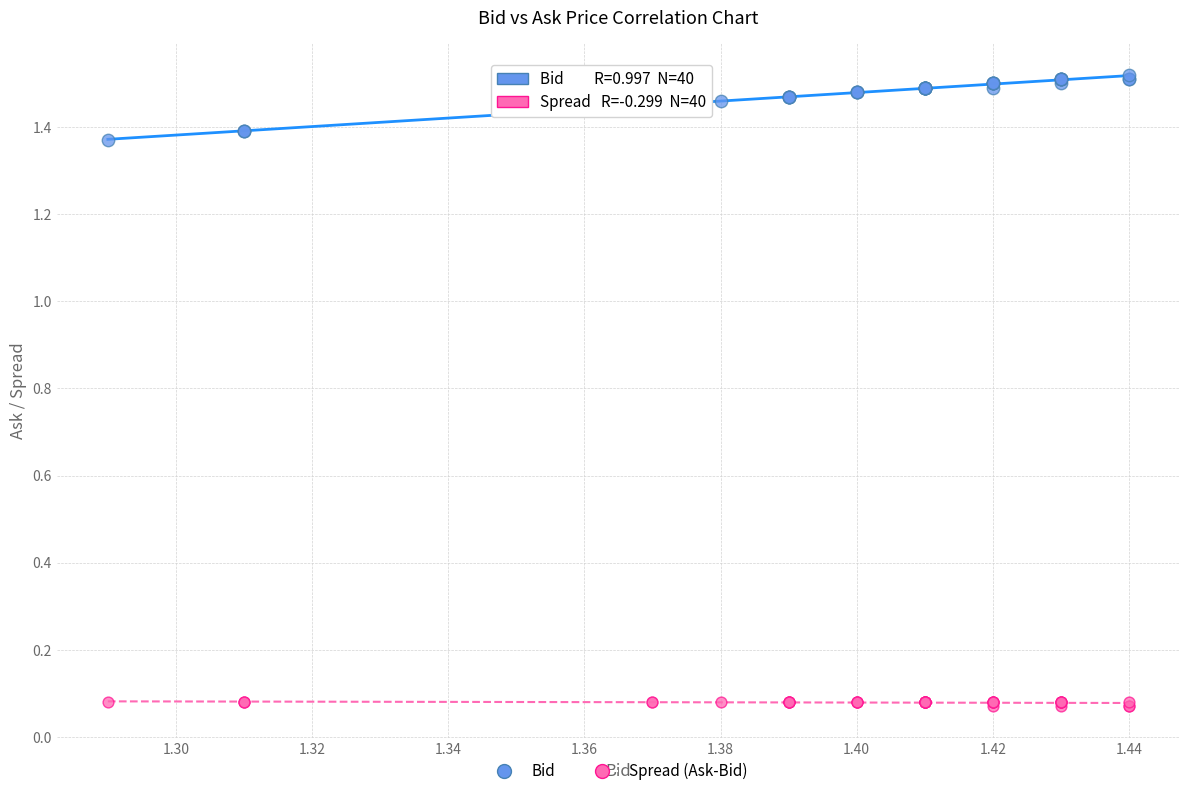

Which series contains the highest Y value?

Bid